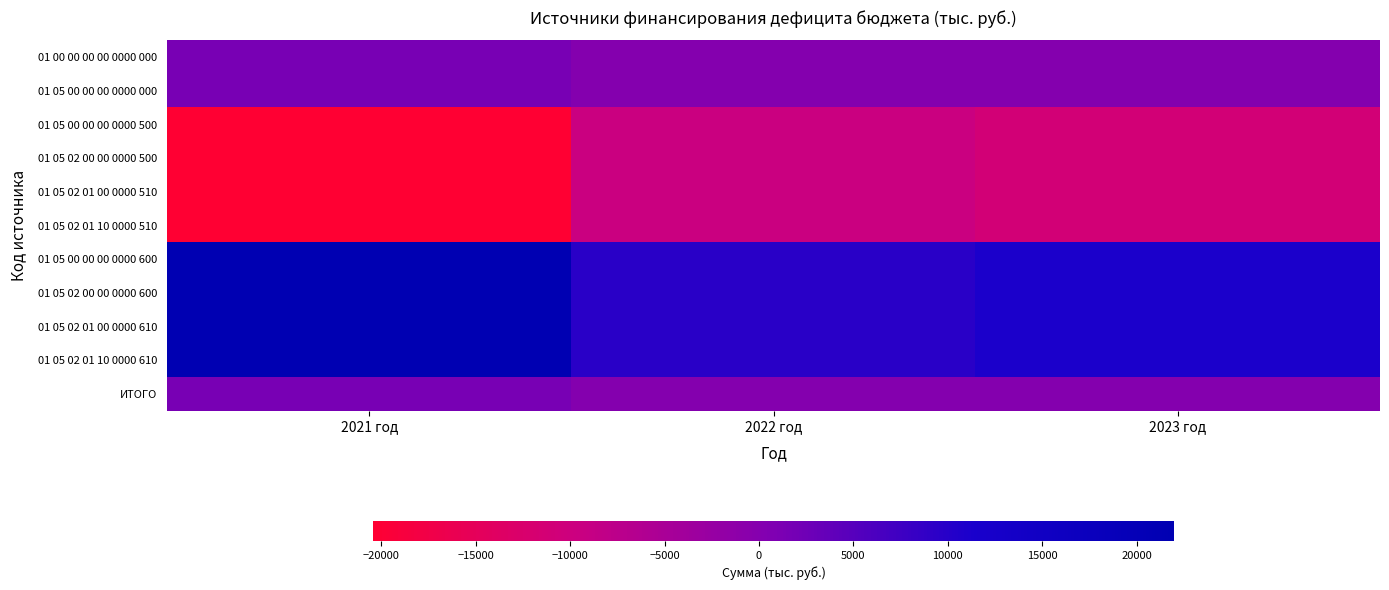

How many categories are shown in the chart?

3